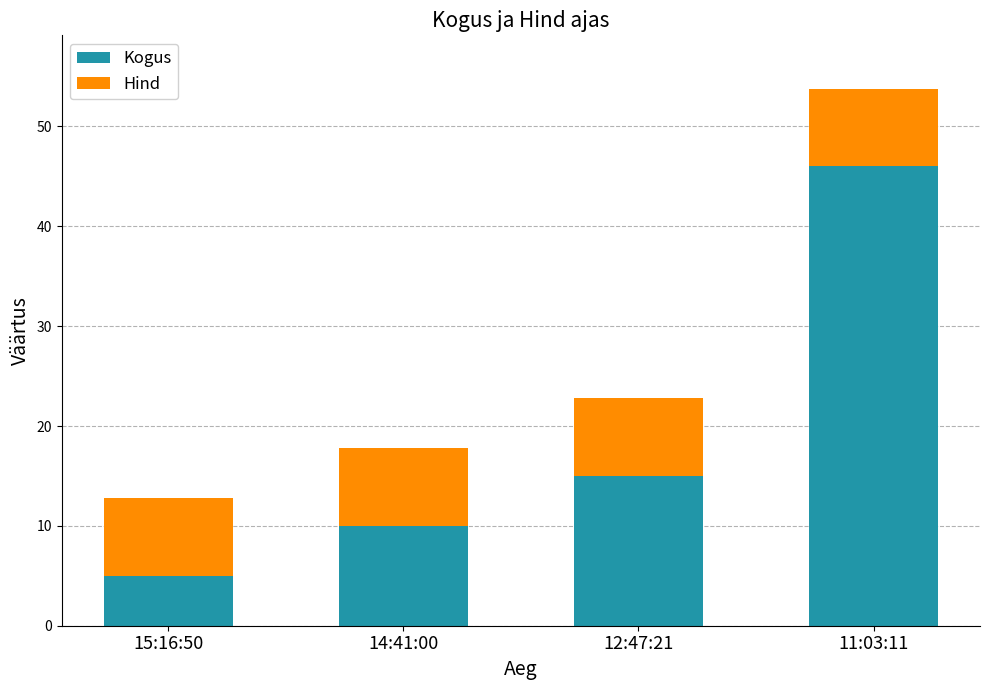

At which category is the sum across all series the highest?

11:03:11